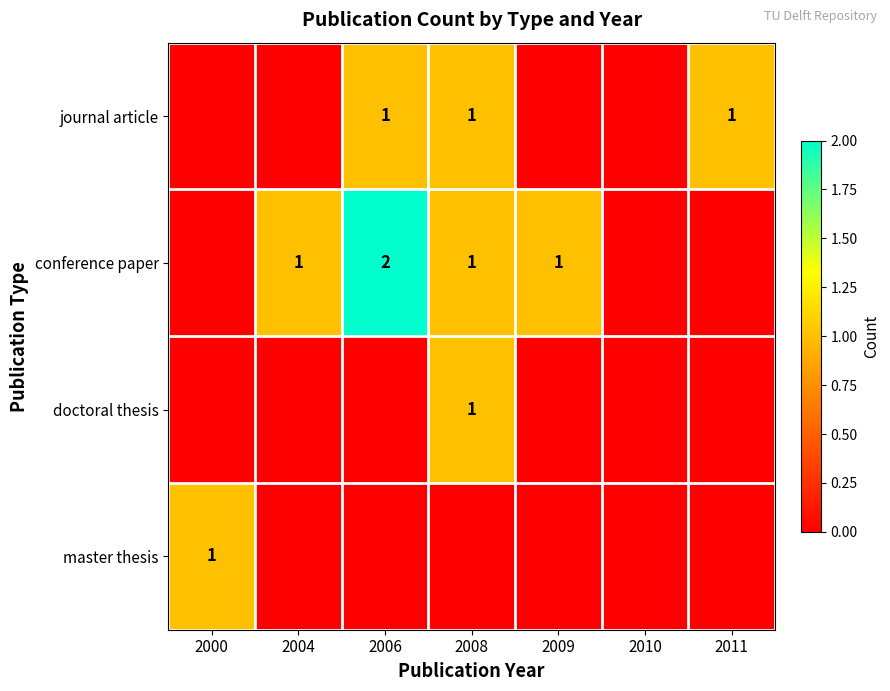

Which category has the highest value across all series?

2006